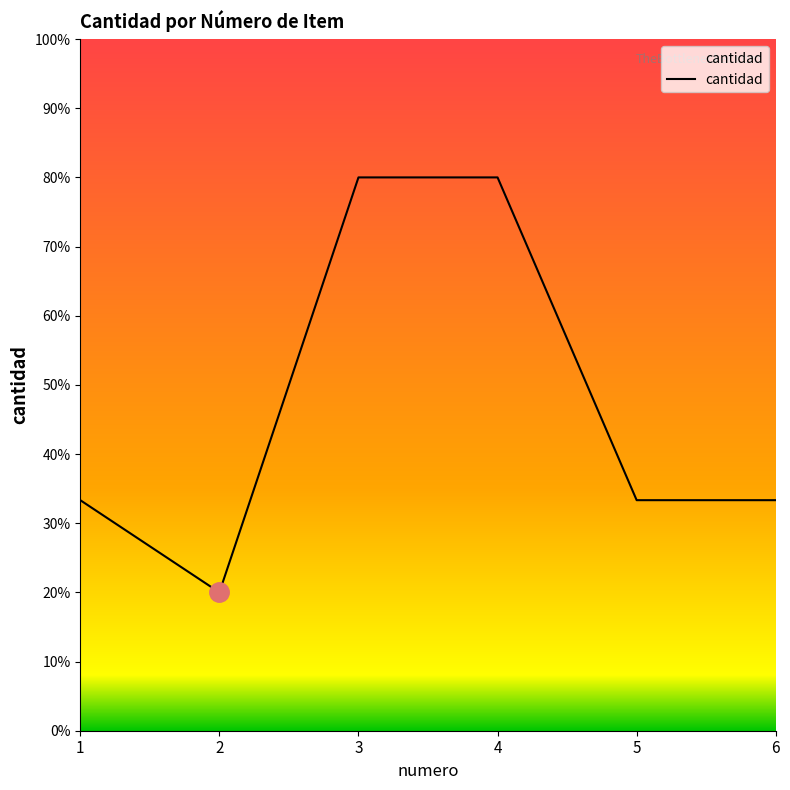

Which has a higher value, 2 or 6?

6